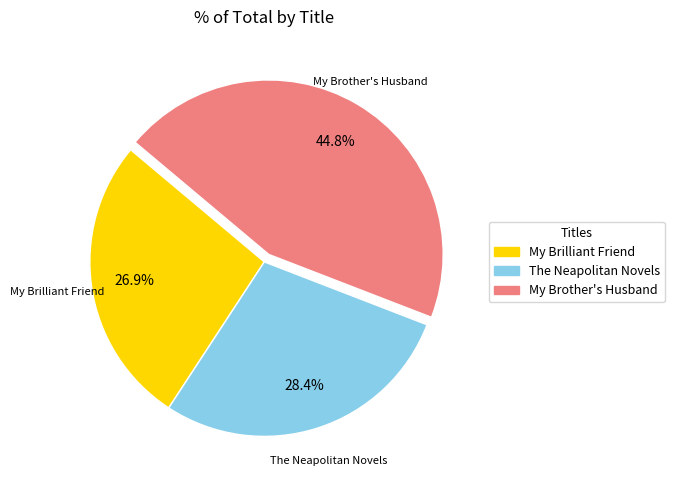

Is it true that My Brother's Husband is 37% of the pie?

False